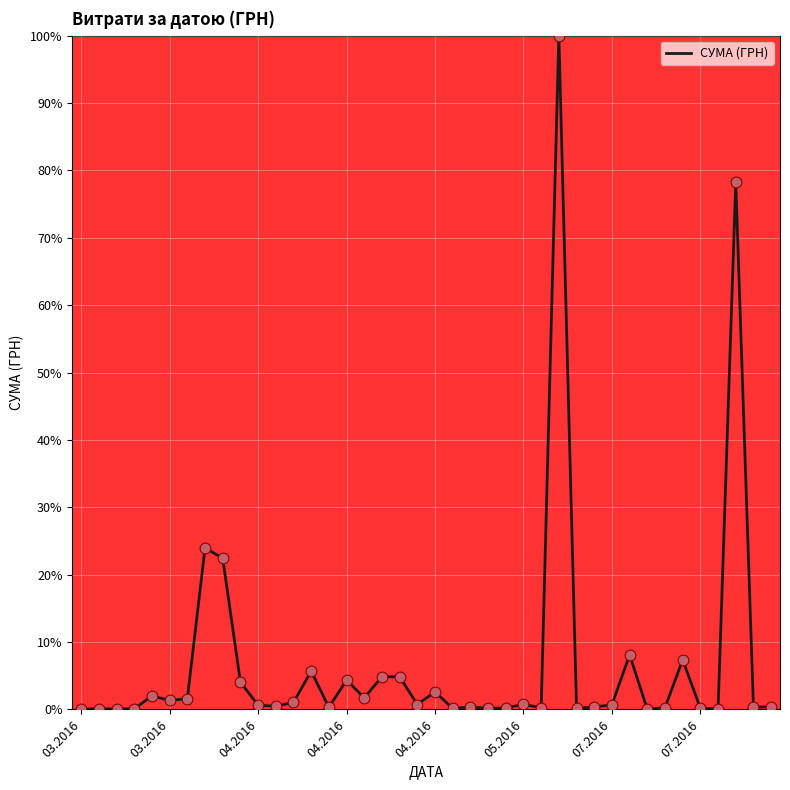

What is the greatest value displayed?

100.0